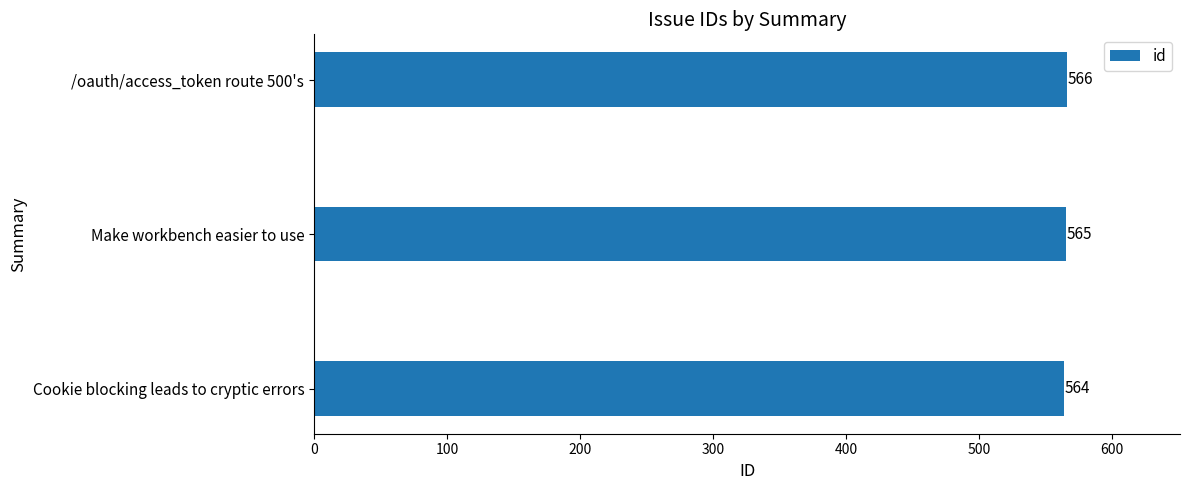

Read the value at /oauth/access_token route 500's.

566